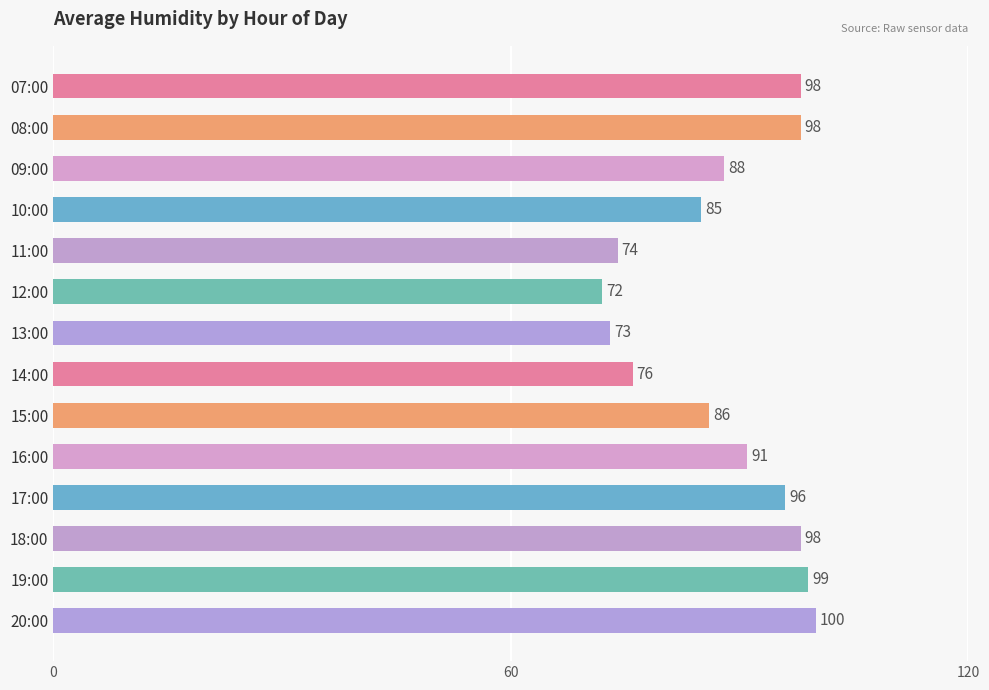

What is the sum of the values at 18:00 and 08:00?

196